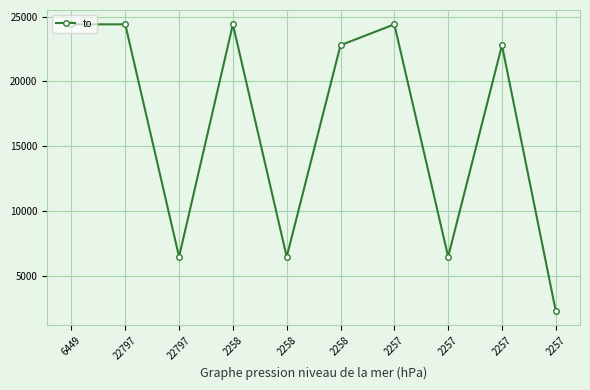

Count the number of categories in the chart.

10